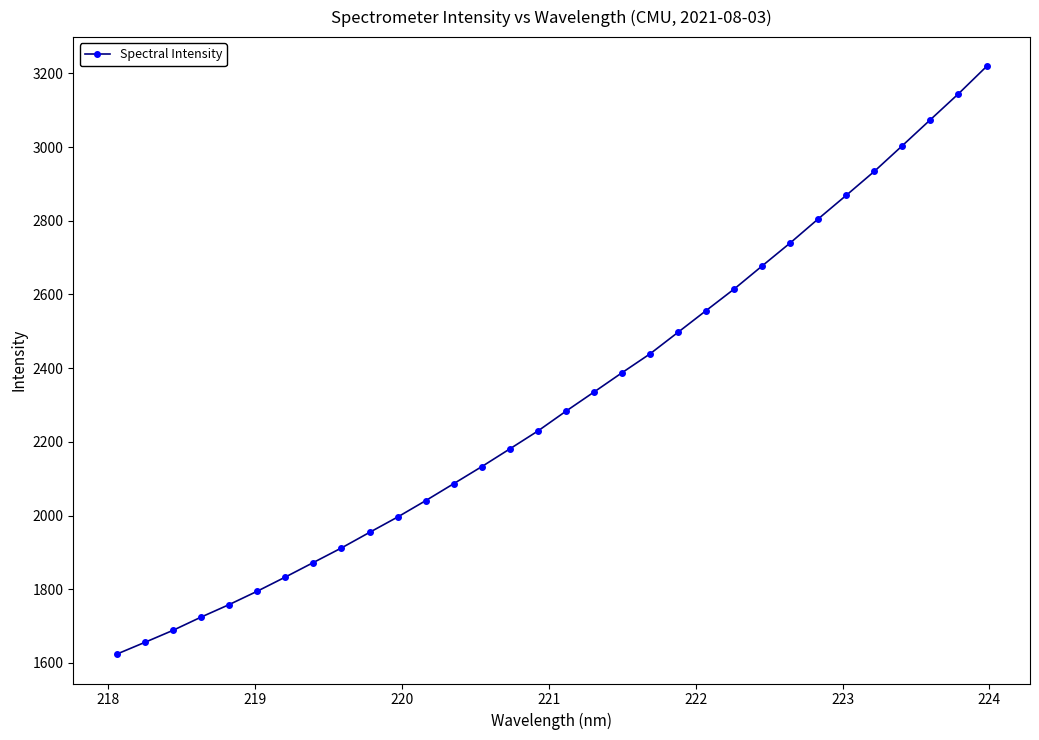

What is the greatest value displayed?

3218.7